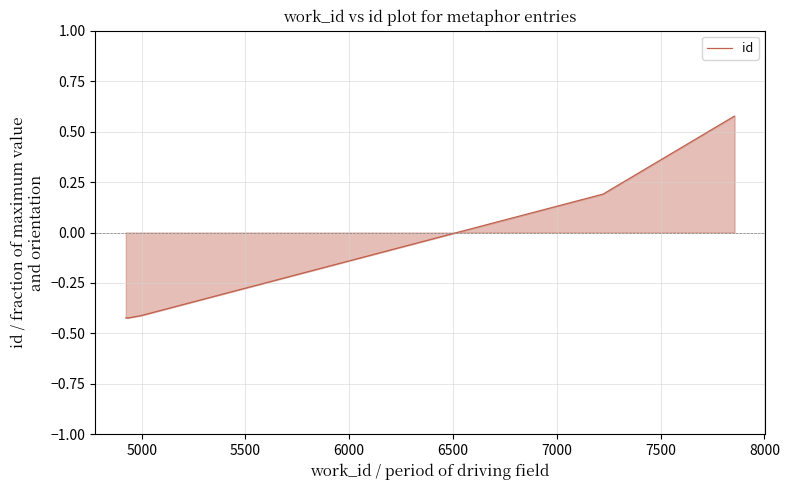

What is the label of the 6th point from the left?

7000